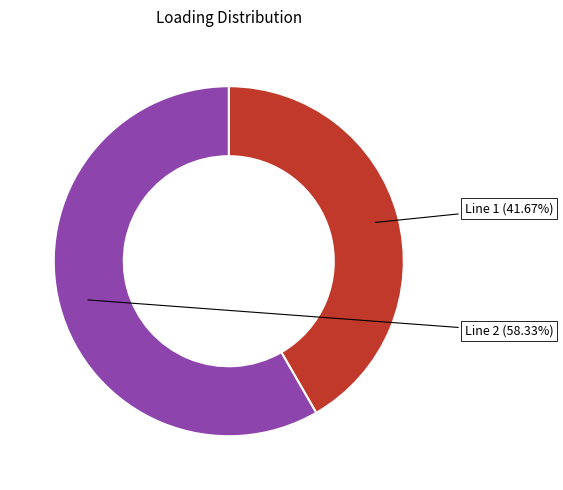

Does any single category account for the majority?

Yes